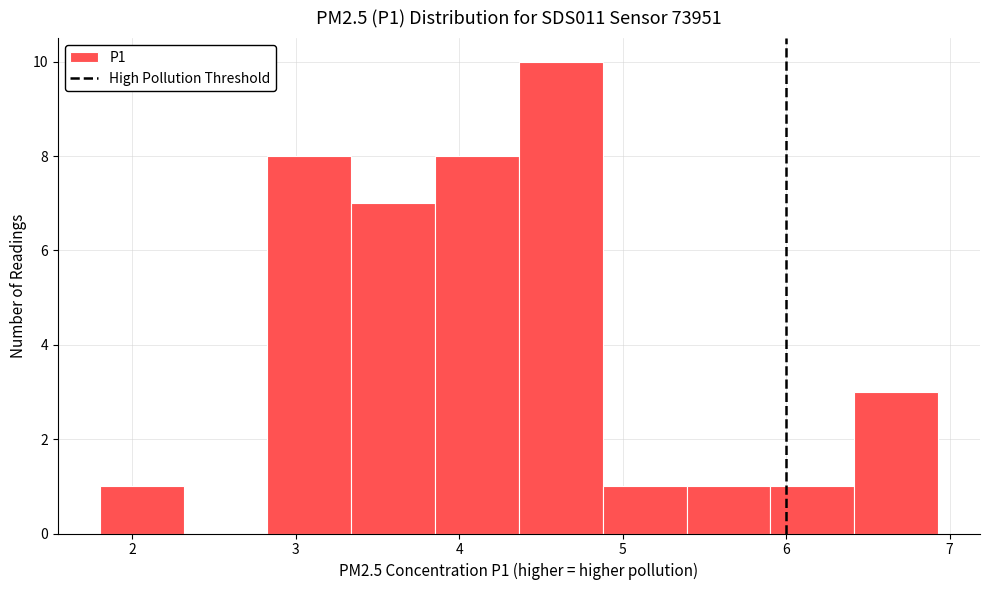

Reading left to right, transcribe this chart: for each bar, give the range it covers on the x-axis and its height. Neither the bar edges nor the heights are printed on the chart, so give them approximately, as read against the axes.

1.8 to 2.3: 1
2.3 to 2.8: 0
2.8 to 3.3: 8
3.3 to 3.9: 7
3.9 to 4.4: 8
4.4 to 4.9: 10
4.9 to 5.4: 1
5.4 to 5.9: 1
5.9 to 6.4: 1
6.4 to 6.9: 3